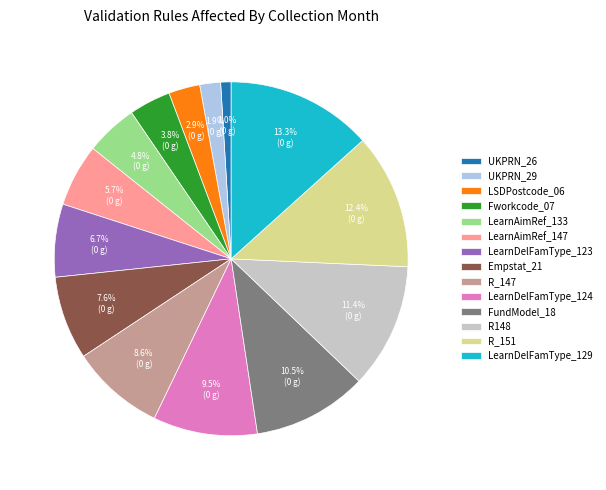

Rank the categories by value from highest to lowest.

LearnDelFamType_129, R_151, R148, FundModel_18, LearnDelFamType_124, R_147, Empstat_21, LearnDelFamType_123, LearnAimRef_147, LearnAimRef_133, Fworkcode_07, LSDPostcode_06, UKPRN_29, UKPRN_26